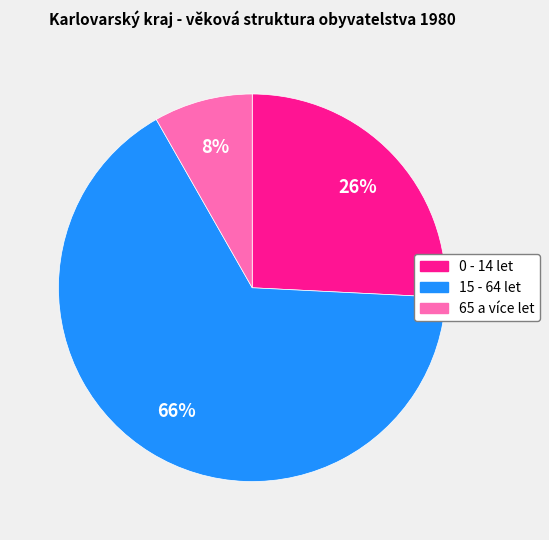

What is the majority slice?

15 - 64 let